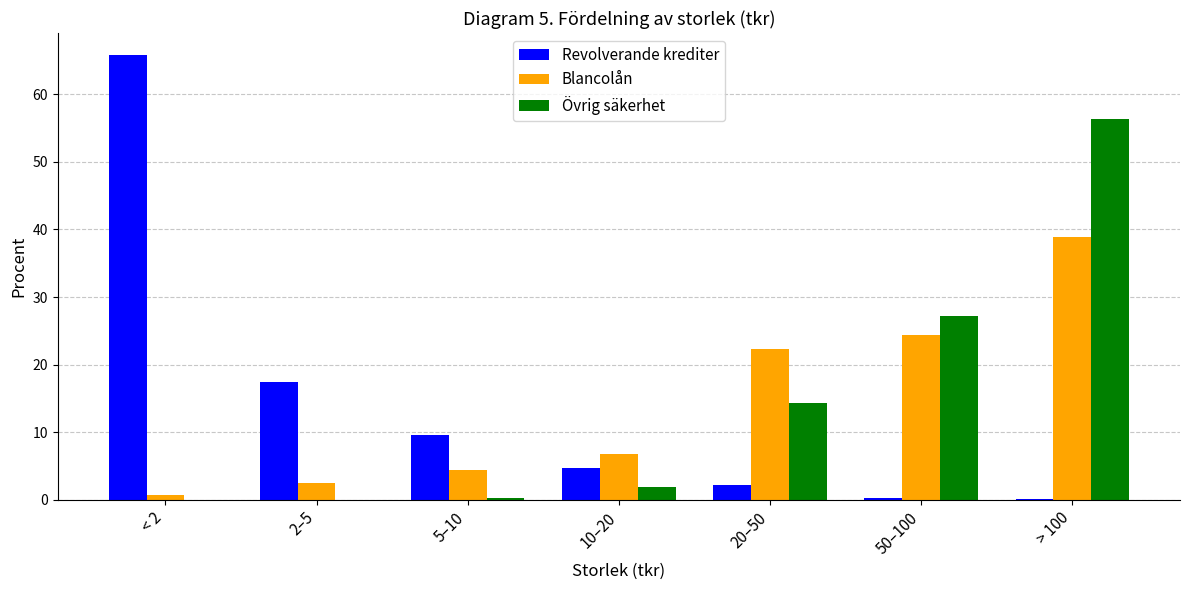

Which category has the highest value in the Övrig säkerhet series?

> 100